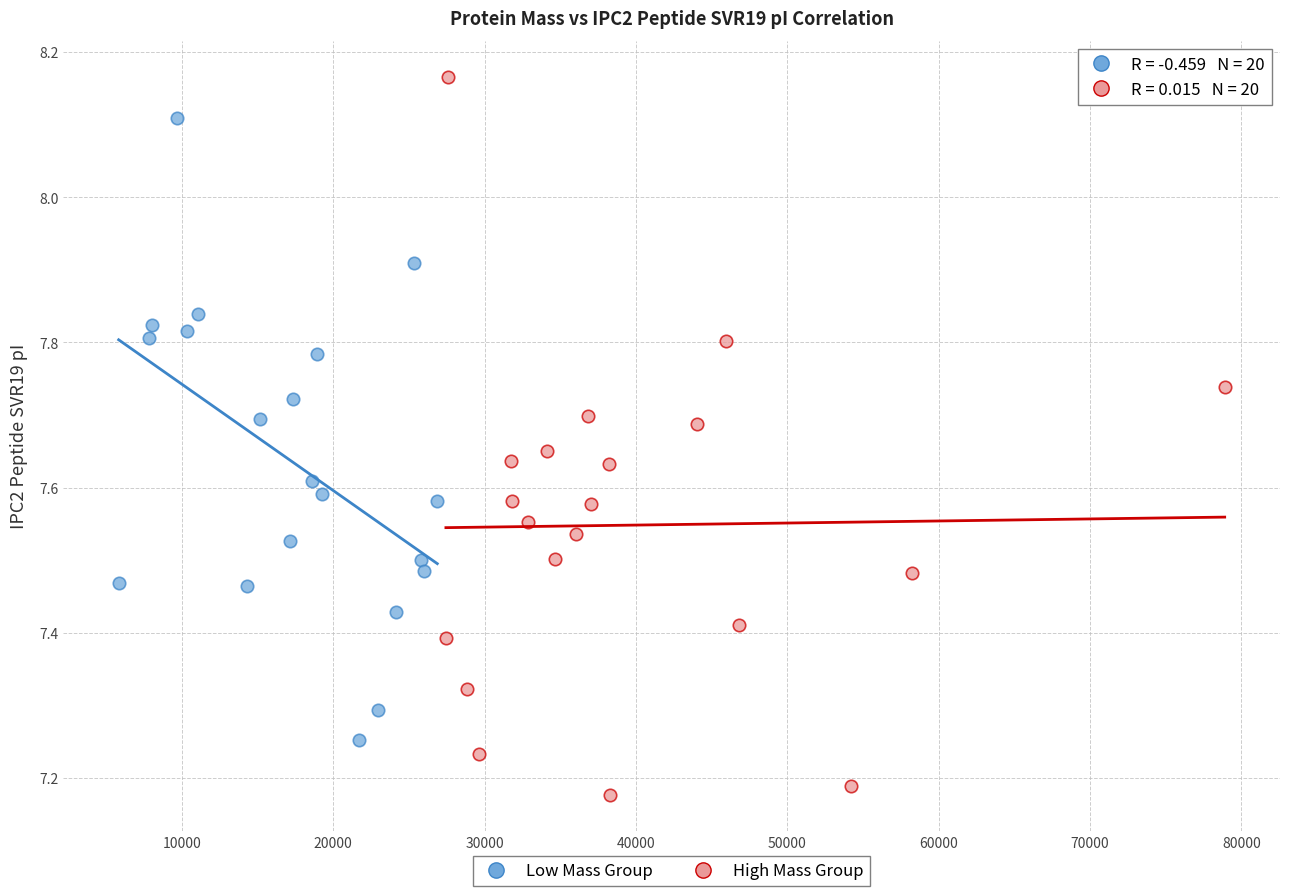

Which series has the largest Y range (max minus min)?

High Mass Group